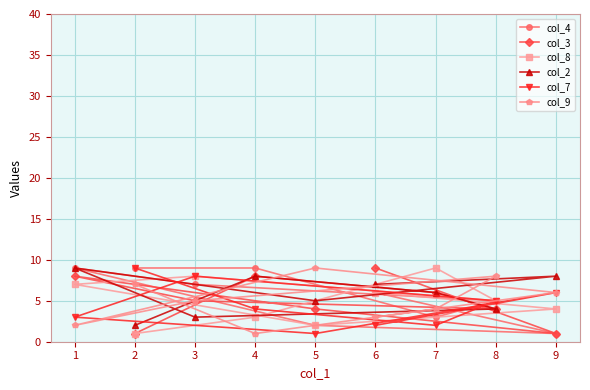

True or false: col_9 has a value of 6 at 5.

False